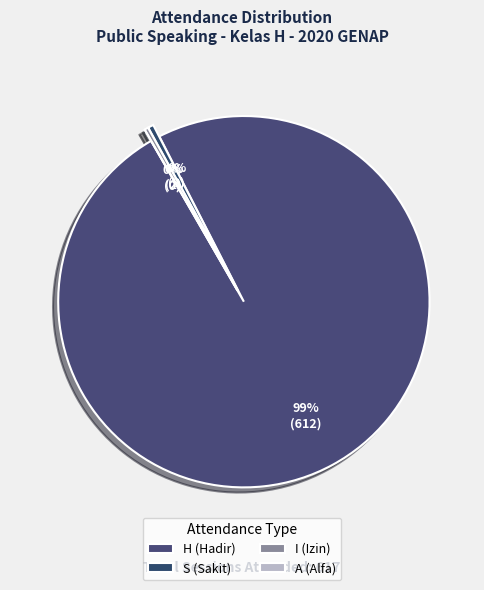

Which slice is the smallest?

A